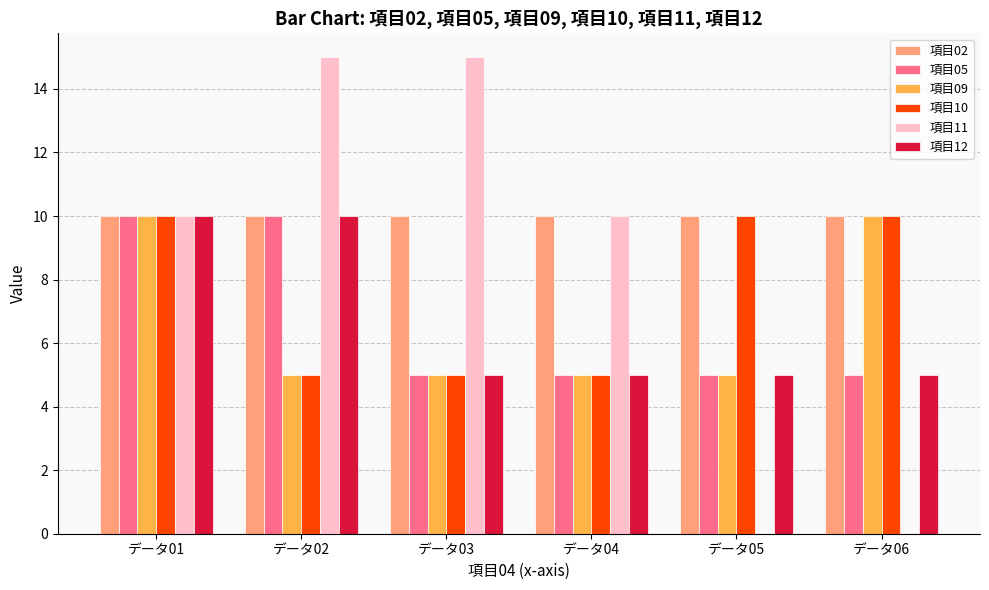

What are all the series names shown in the legend?

項目02, 項目05, 項目09, 項目10, 項目11, 項目12